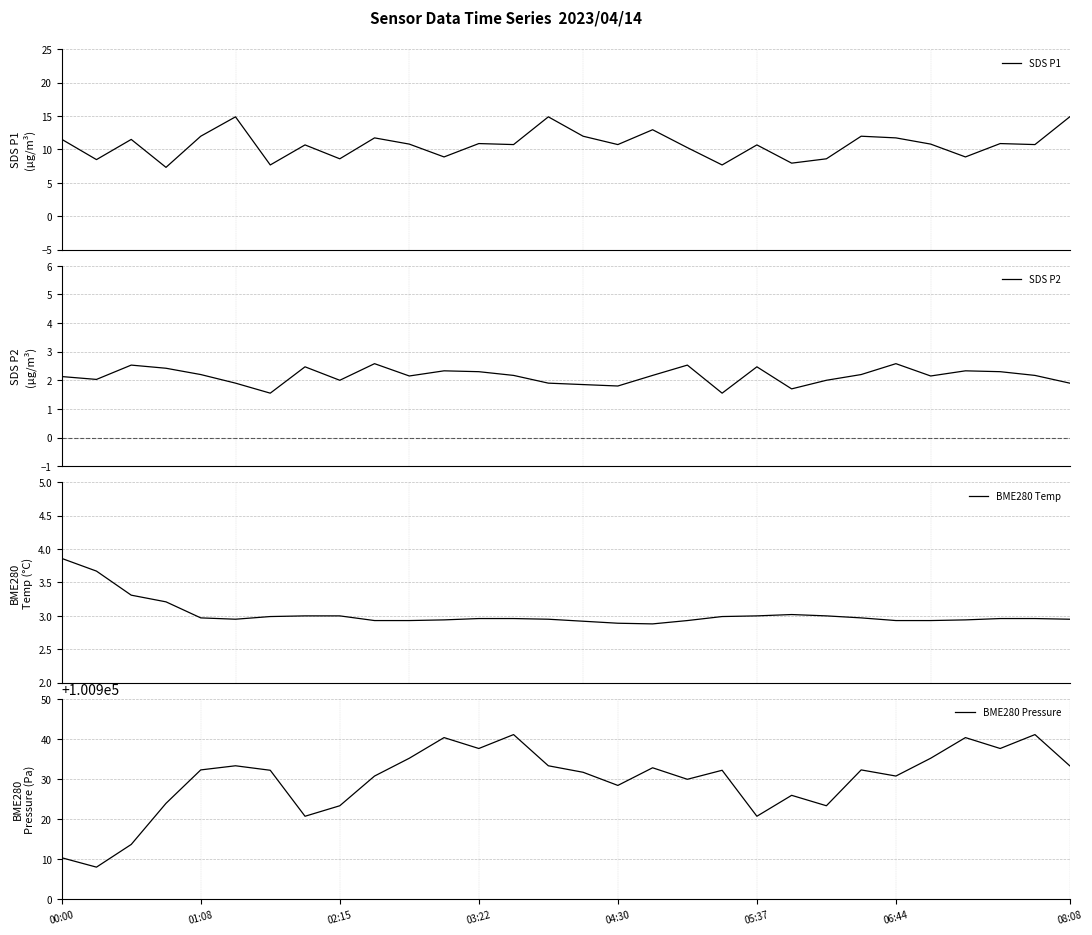

What is the total value across all series at 00:00?

100927.8